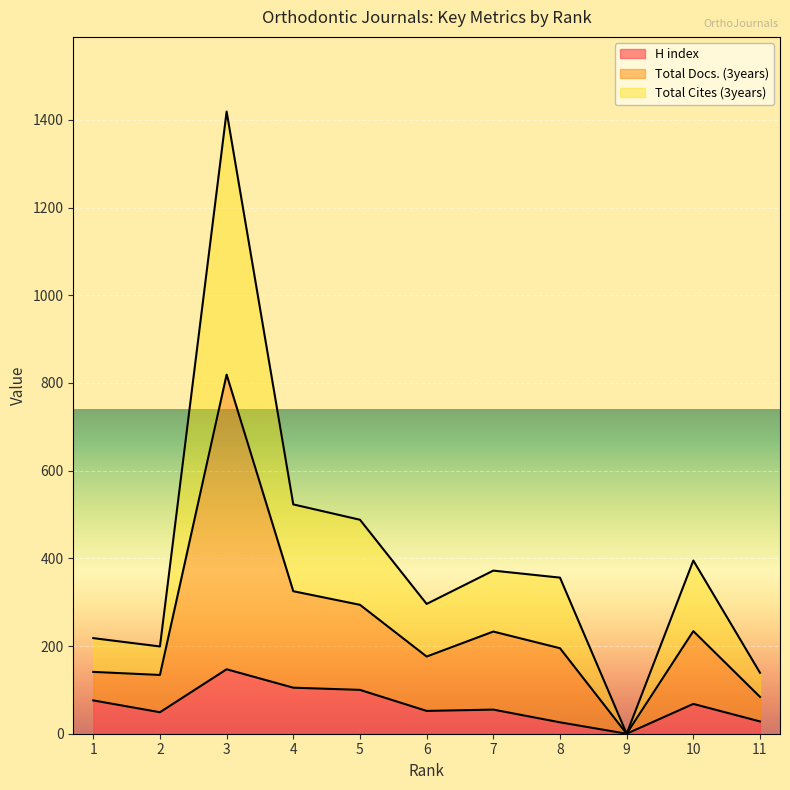

Rank the series by their average value, from highest to lowest.

Total Docs. (3years), Total Cites (3years), H index